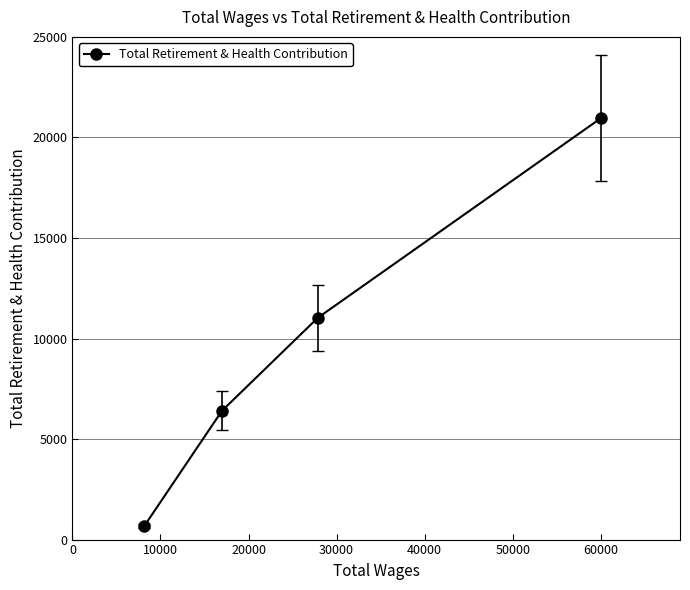

What is the sum of all values?

39059.6